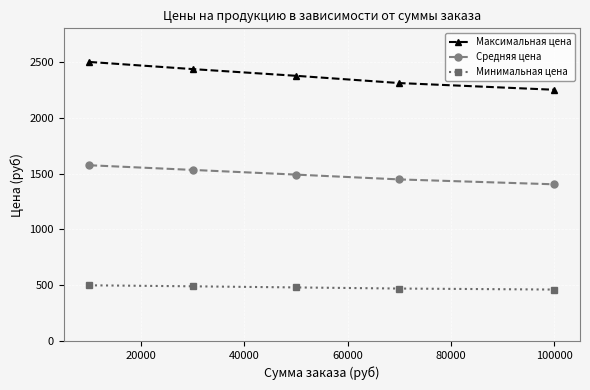

What is the difference between the maximum and minimum values in the Минимальная цена series?

38.0